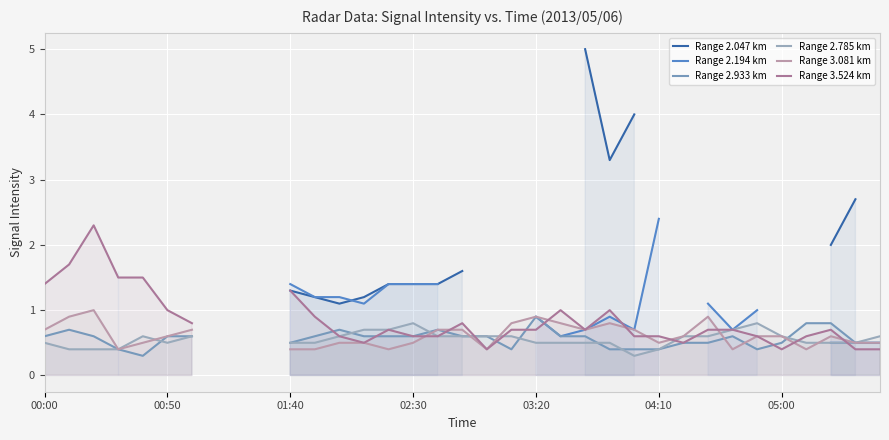

The Range 3.081 km series shows 1.2 at 23. True or false?

False